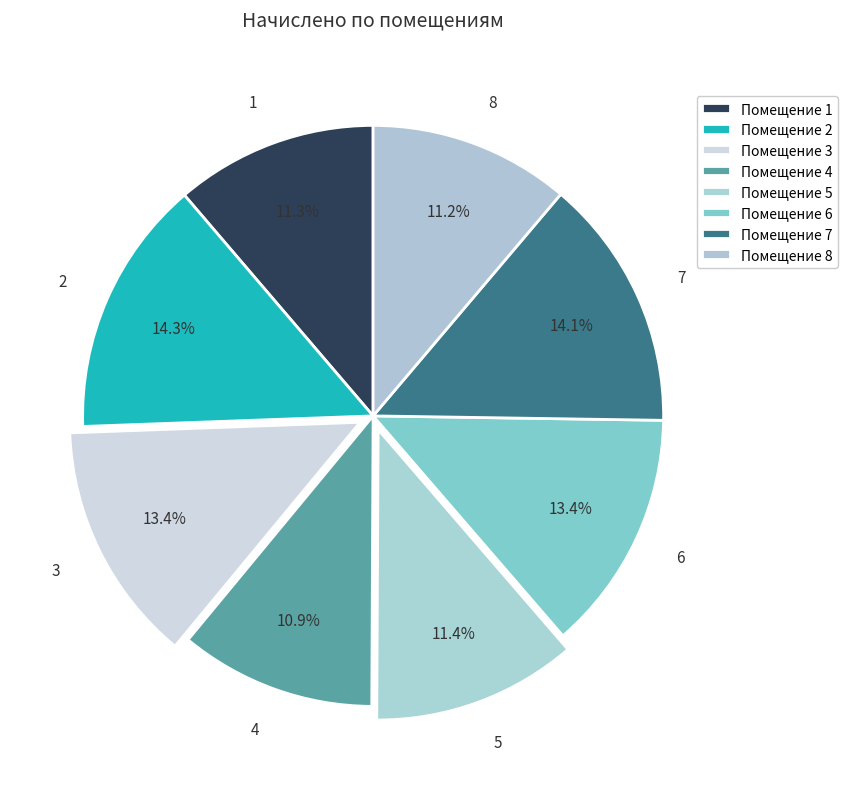

Approximately how many times larger is the value at 4 compared to 7?

0.8